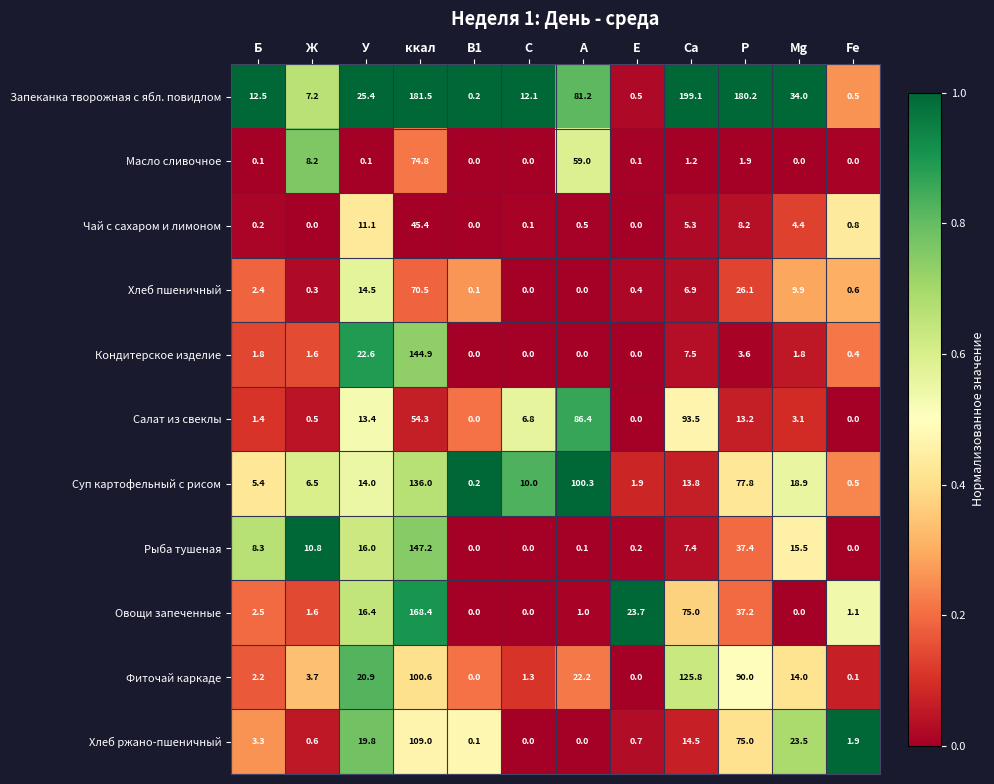

Which series has the largest range (max minus min)?

Запеканка творожная с ябл. повидлом